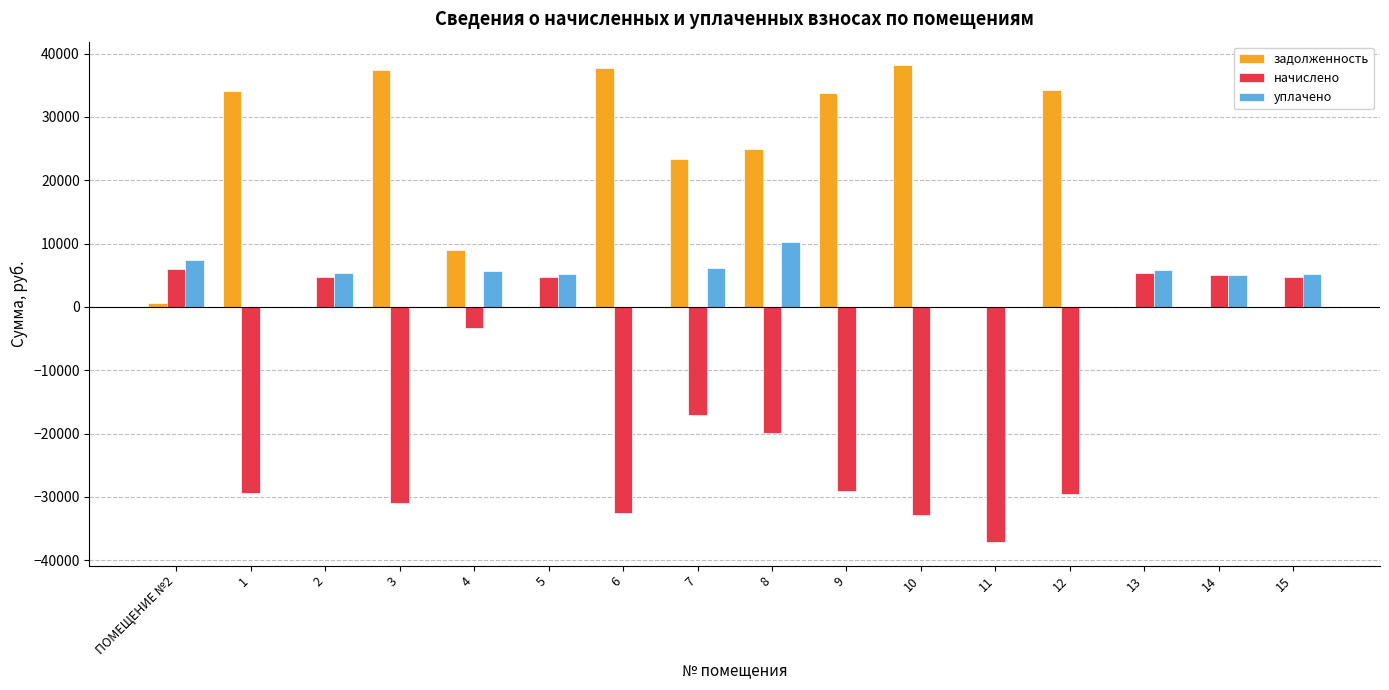

What is the sum of the уплачено values at 5 and 15?

10432.1